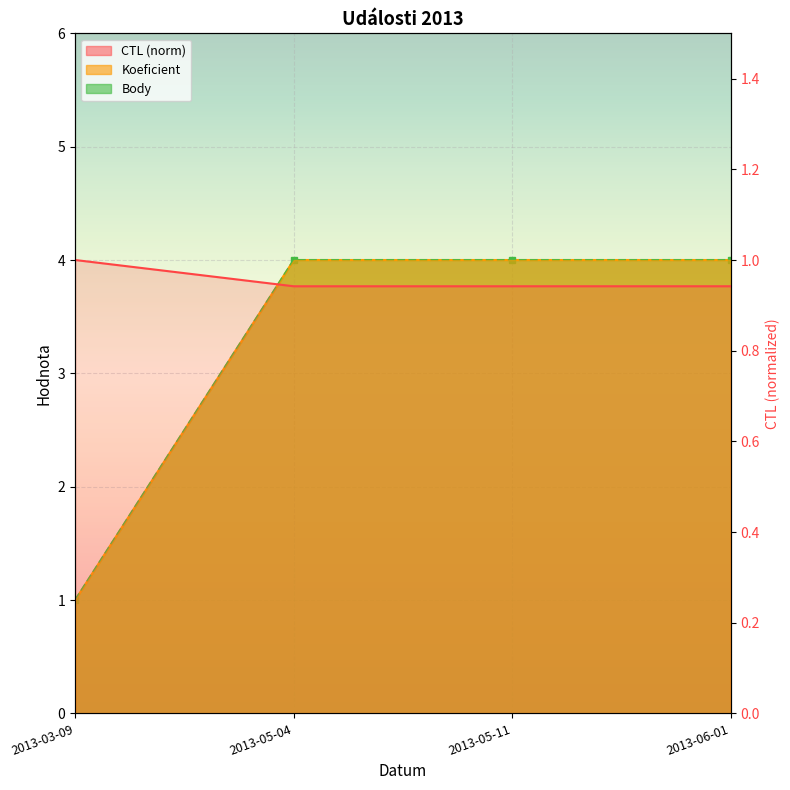

Reading left to right, list all the values displayed in this chart.

CTL: 2013-03-09=1.0	2013-05-04=0.9	2013-05-11=0.9	2013-06-01=0.9
Koeficient: 2013-03-09=1.0	2013-05-04=4.0	2013-05-11=4.0	2013-06-01=4.0
Body: 2013-03-09=1.0	2013-05-04=4.0	2013-05-11=4.0	2013-06-01=4.0